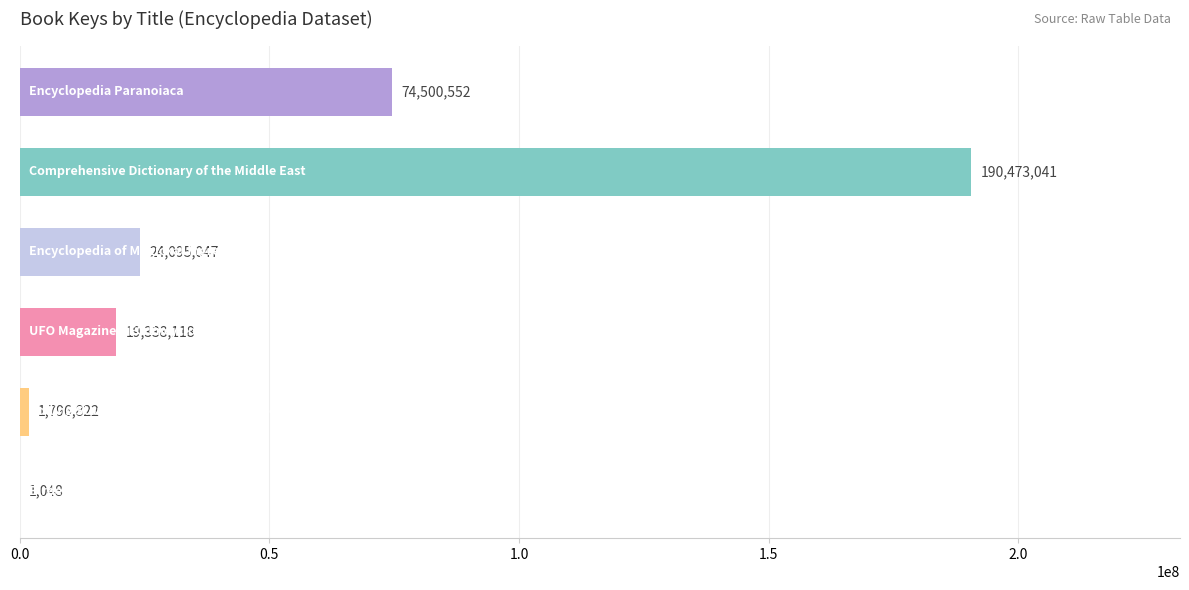

What is the sum of all values?

310204628